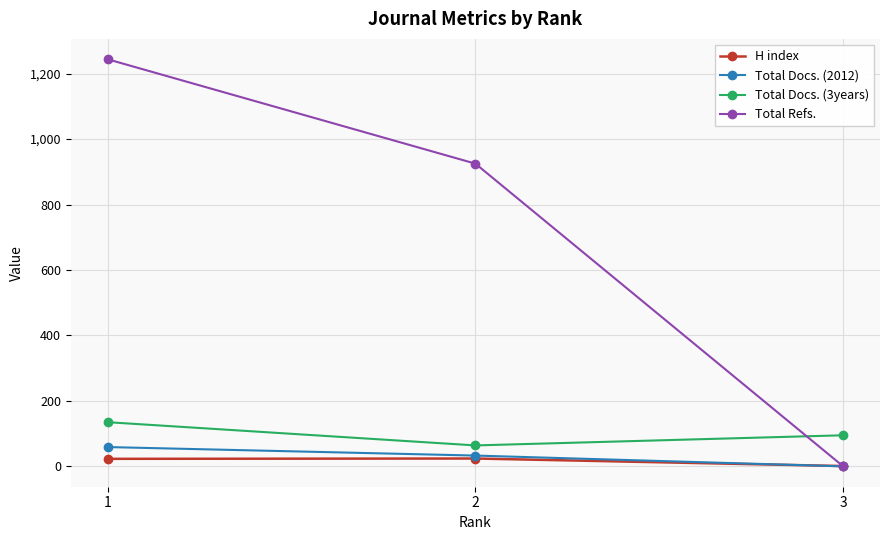

What are all the series names shown in the legend?

H index, Total Docs. (2012), Total Docs. (3years), Total Refs.